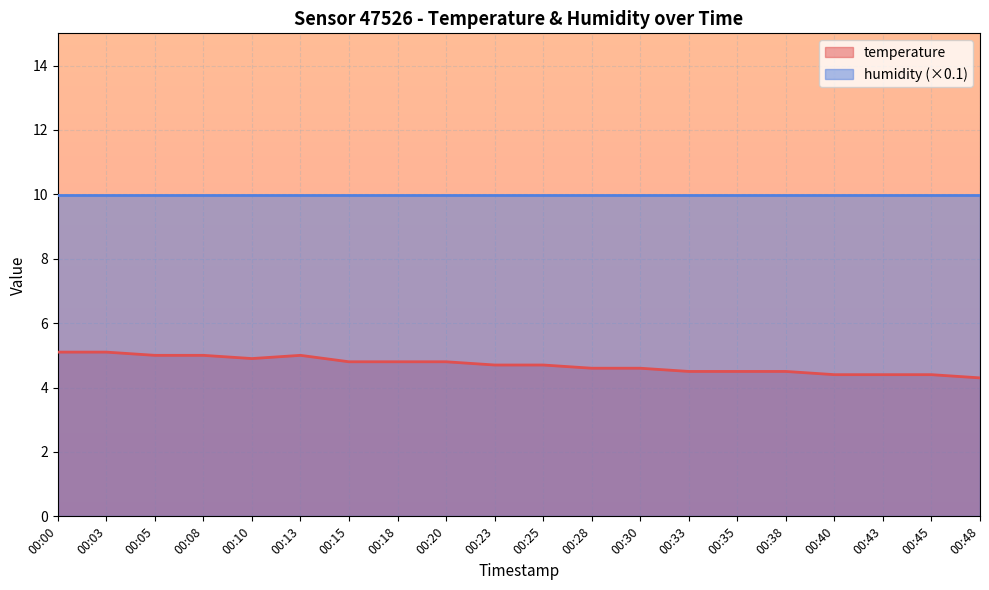

Between 00:35 and 00:33, which is larger?

00:35